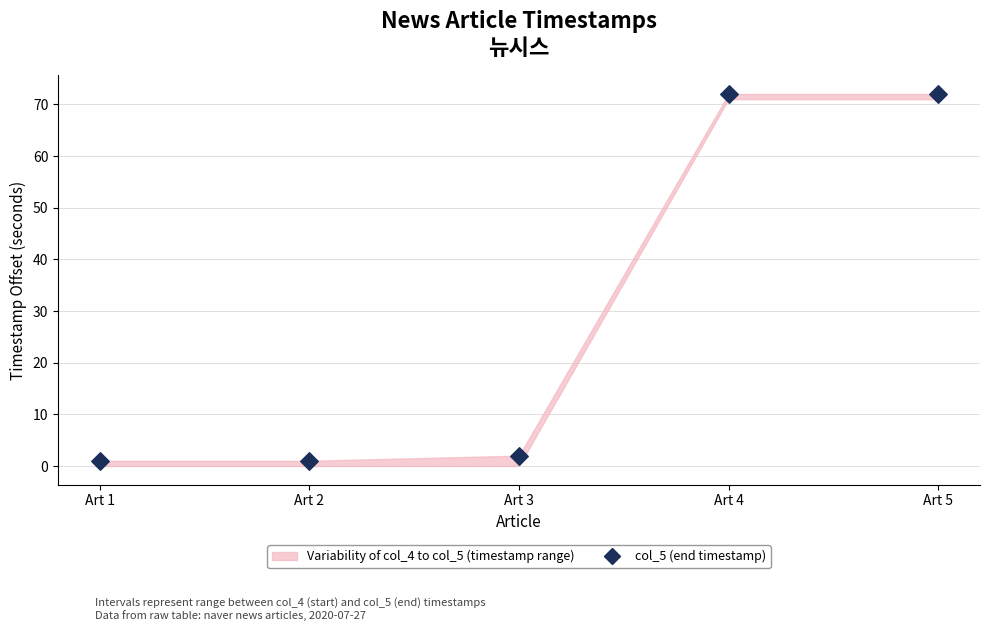

What is the range of Y values (max minus min)?

71